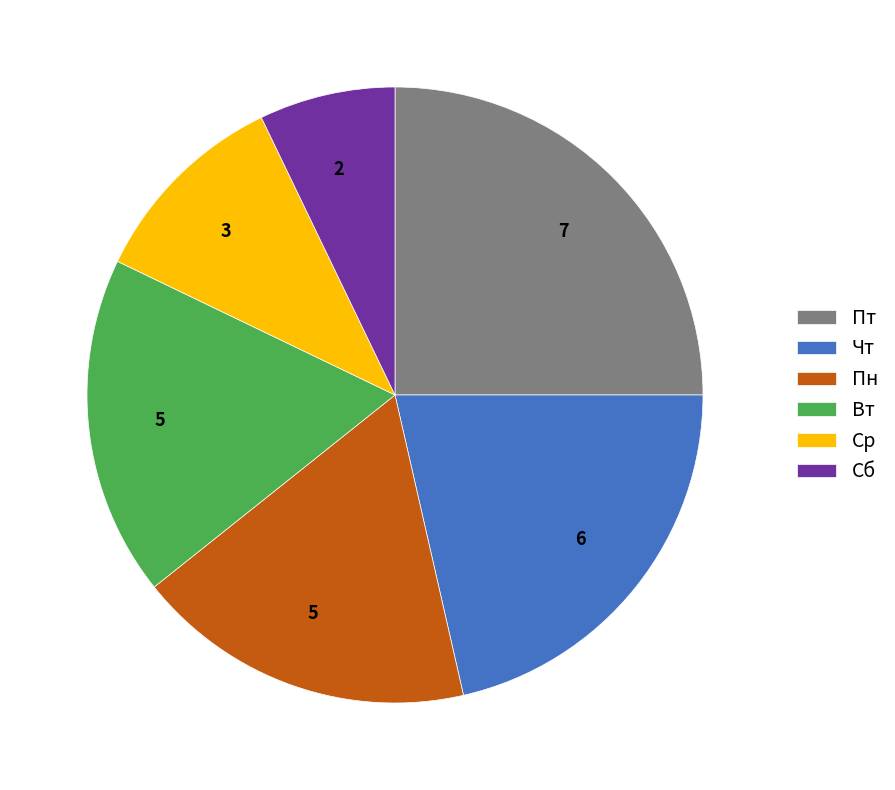

Is Пн the majority of the pie?

No